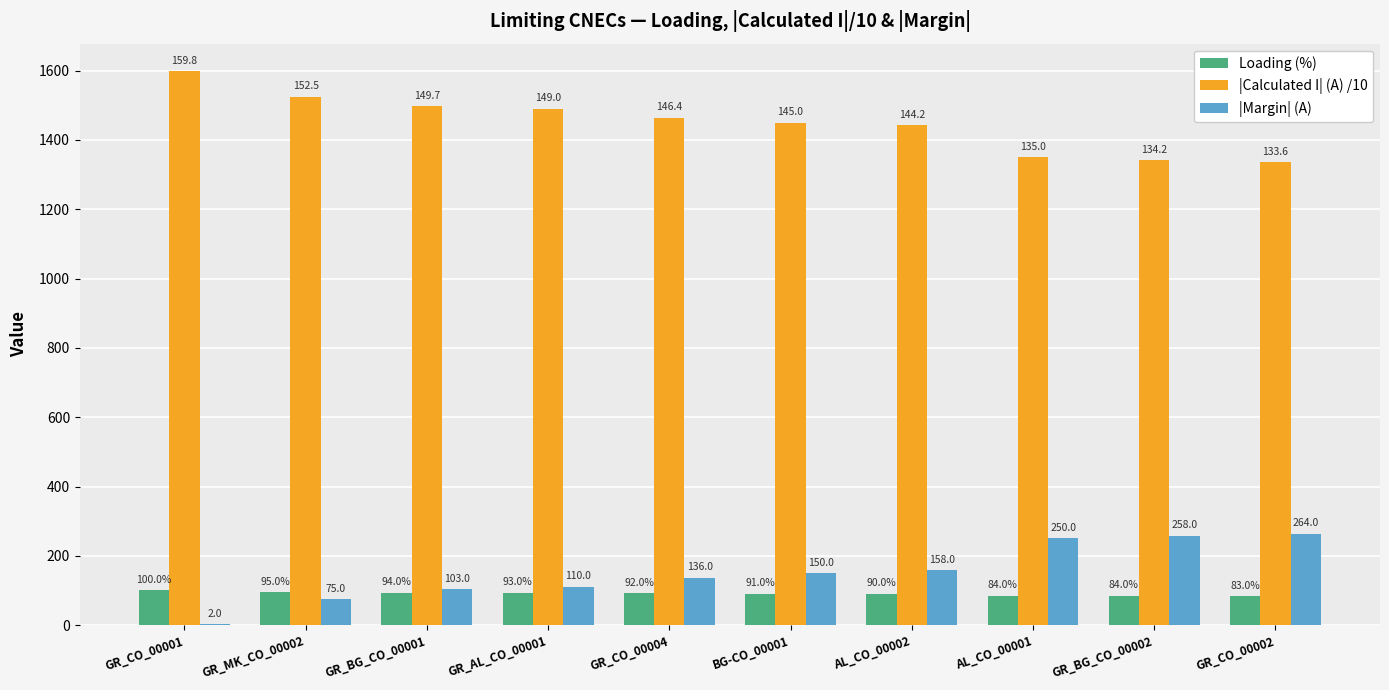

What is the difference between the |Calculated I| (A) /10 values at GR_BG_CO_00002 and GR_AL_CO_00001?

148